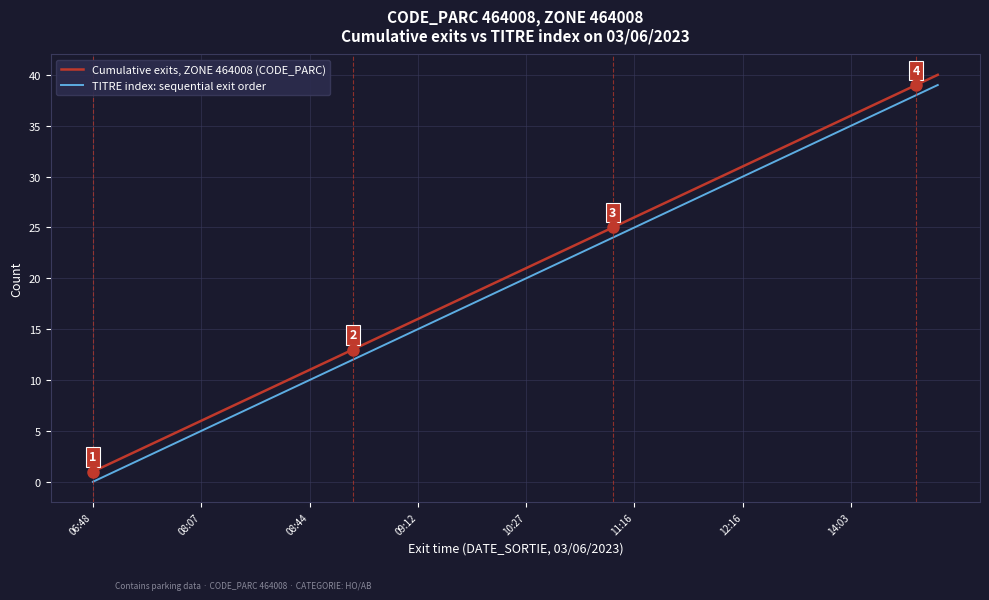

What is the difference between the maximum and minimum values in the Cumulative exits, ZONE 464008 (CODE_PARC) series?

39